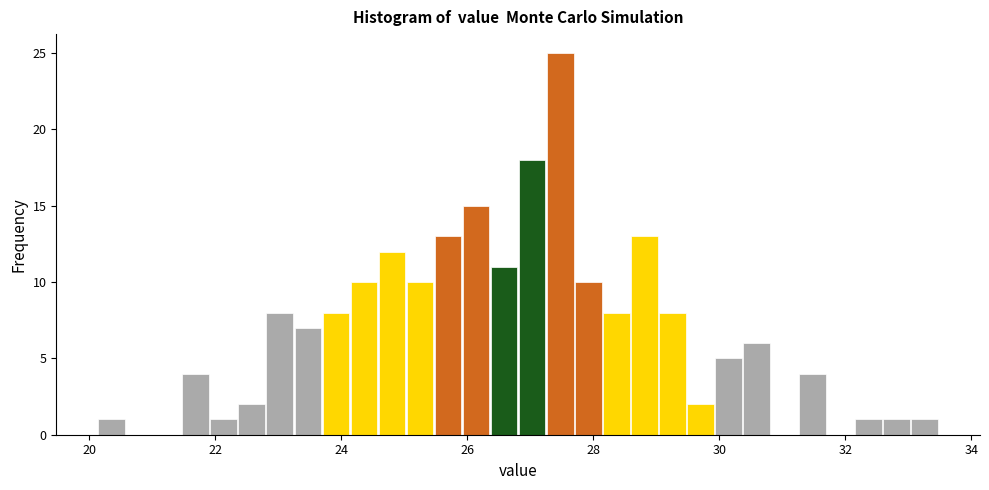

Around what value on the x-axis is the tallest bar? Give the approximate position of its centre, as read against the axis.

27.4